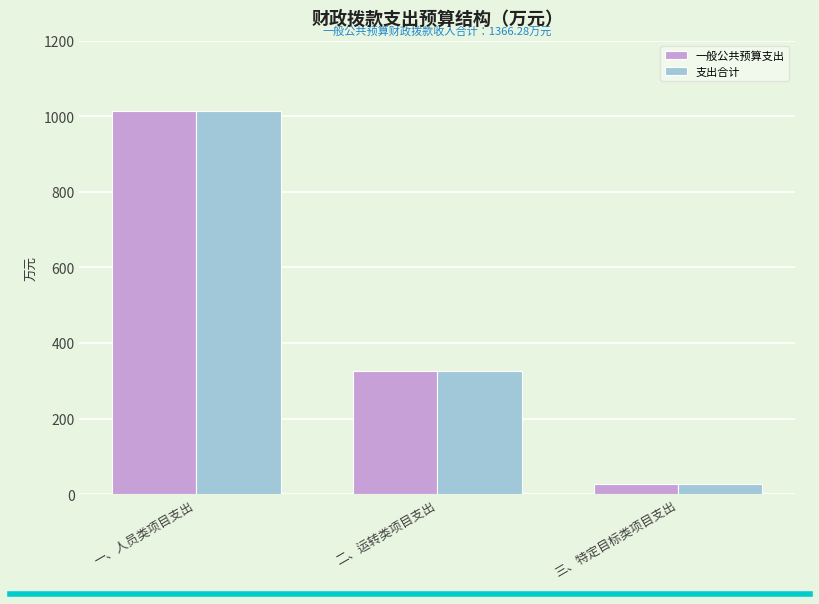

What is the maximum value shown in the chart?

1012.9